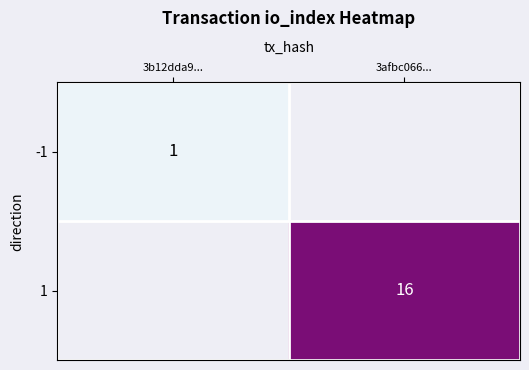

The 1 series shows 9 at 3afbc066.... True or false?

False